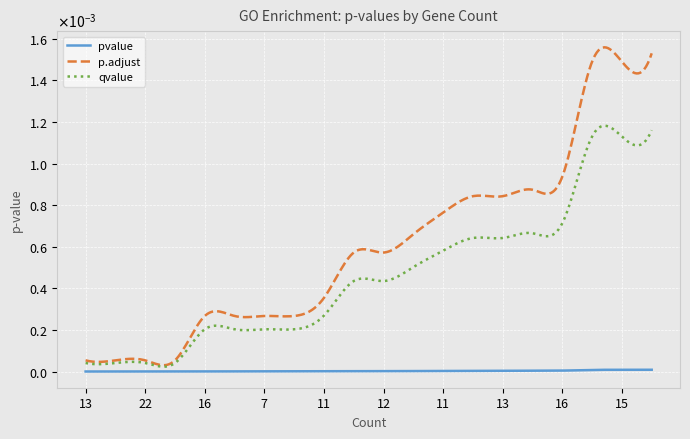

Rank the series by their maximum value, from lowest to highest.

pvalue, qvalue, p.adjust